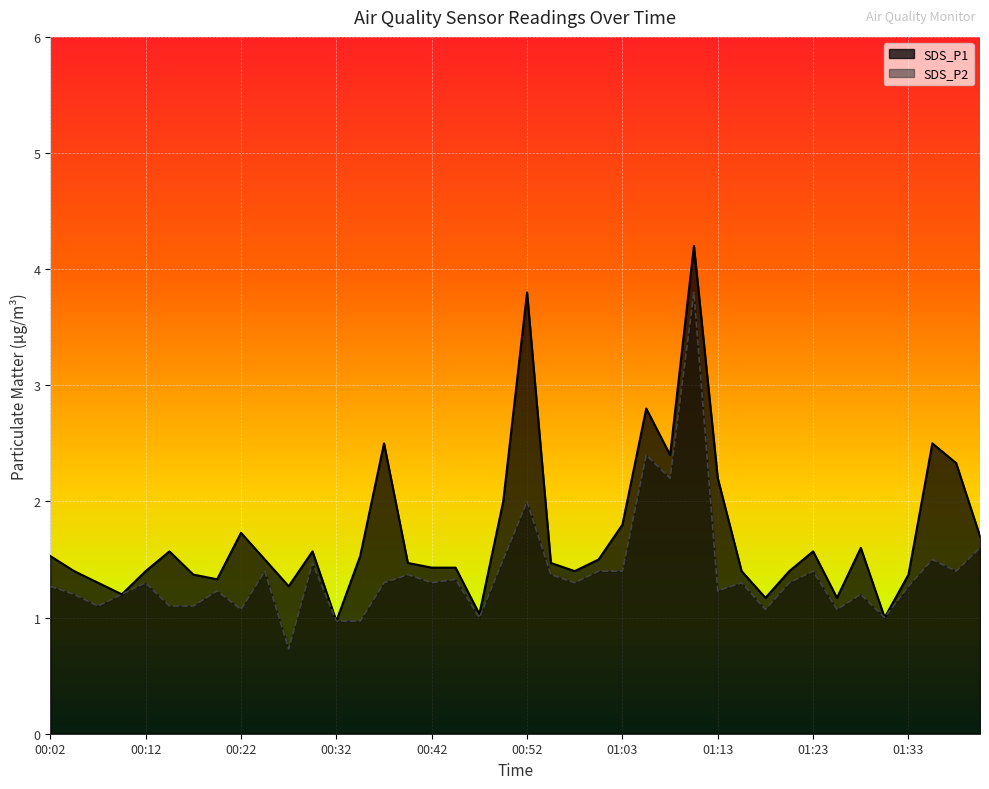

Reading left to right, transcribe all the data shown in this chart.

SDS_P1: 1.5	1.4	1.3	1.2	1.4	1.6	1.4	1.3	1.7	1.5	1.3	1.6	1.0	1.5	2.5	1.5	1.4	1.4	1.0	2.0	3.8	1.5	1.4	1.5	1.8	2.8	2.4	4.2	2.2	1.4	1.2	1.4	1.6	1.2	1.6	1.0	1.4	2.5	2.3	1.7
SDS_P2: 1.3	1.2	1.1	1.2	1.3	1.1	1.1	1.2	1.1	1.4	0.7	1.5	1.0	1.0	1.3	1.4	1.3	1.3	1.0	1.5	2.0	1.4	1.3	1.4	1.4	2.4	2.2	3.8	1.2	1.3	1.1	1.3	1.4	1.1	1.2	1.0	1.3	1.5	1.4	1.6